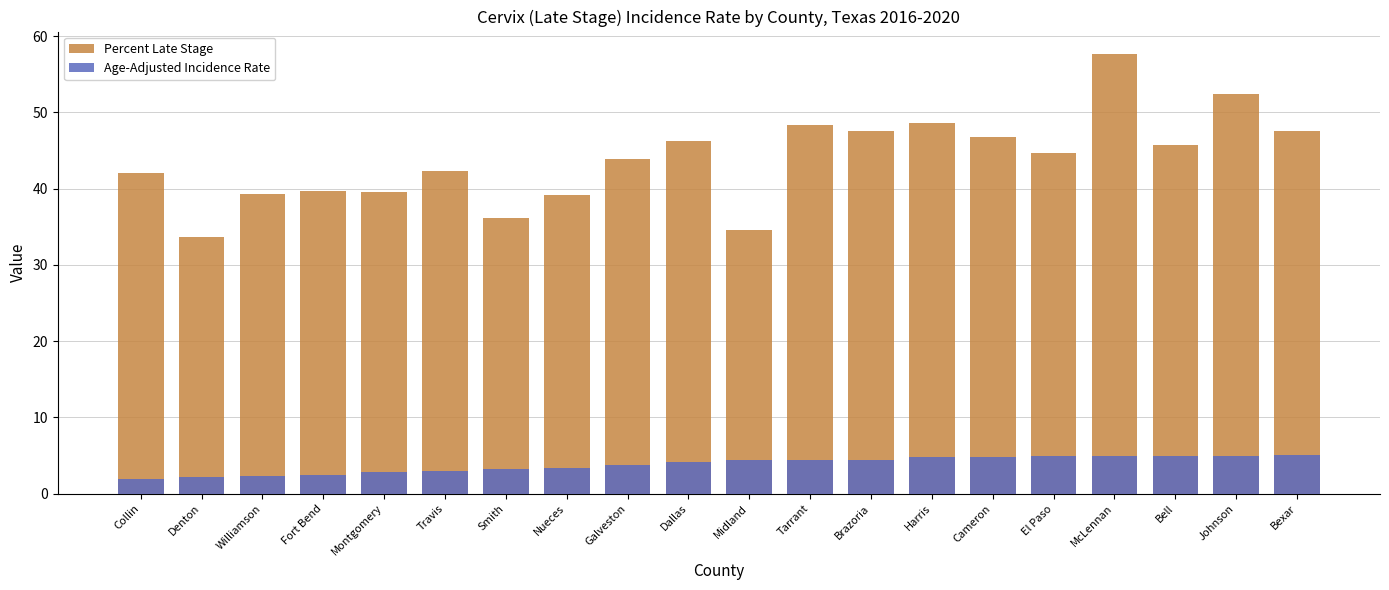

Reading right to left, what are all the values shown in this chart?

Percent Late Stage: Bexar=47.5	Johnson=52.4	Bell=45.7	McLennan=57.7	El Paso=44.7	Cameron=46.7	Harris=48.6	Brazoria=47.6	Tarrant=48.4	Midland=34.6	Dallas=46.3	Galveston=43.9	Nueces=39.2	Smith=36.2	Travis=42.3	Montgomery=39.5	Fort Bend=39.7	Williamson=39.3	Denton=33.6	Collin=42.1
Age-Adjusted Incidence Rate: Bexar=5.1	Johnson=5.0	Bell=5.0	McLennan=5.0	El Paso=4.9	Cameron=4.8	Harris=4.8	Brazoria=4.4	Tarrant=4.4	Midland=4.4	Dallas=4.2	Galveston=3.8	Nueces=3.4	Smith=3.2	Travis=3.0	Montgomery=2.8	Fort Bend=2.5	Williamson=2.3	Denton=2.2	Collin=1.9